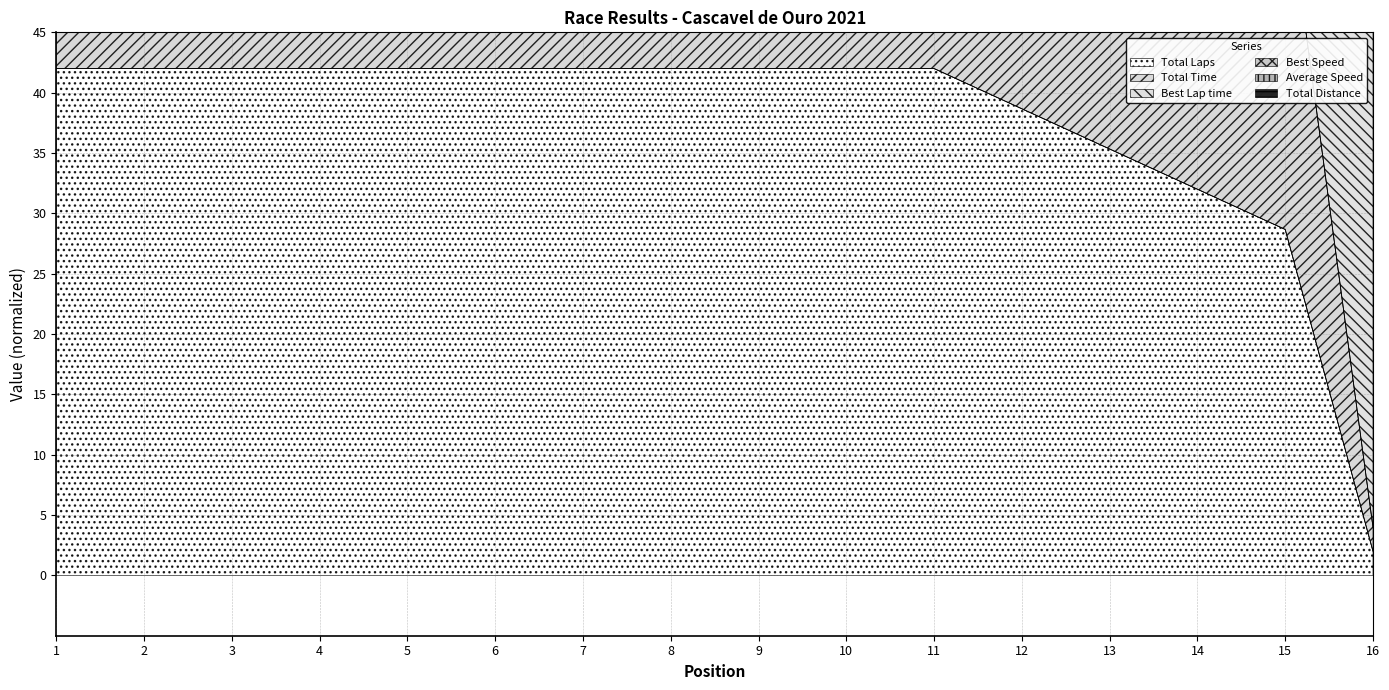

What is the minimum value shown in the chart?

2.0